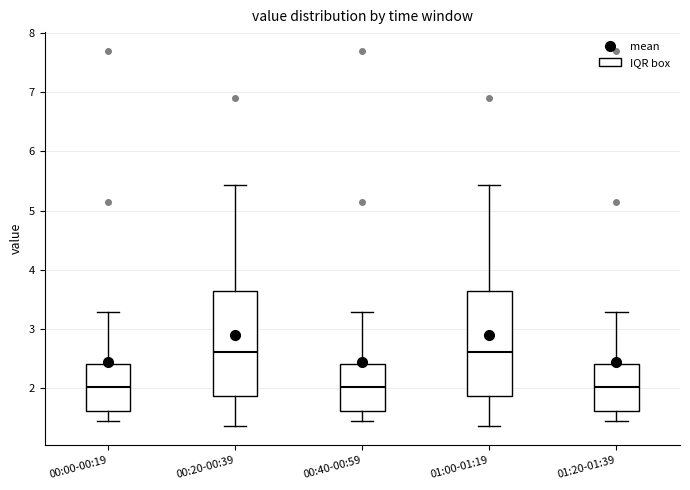

Reading left to right, read every box against the y-axis: the position of its median line, the range the box covers, and the ends of its whiskers. The values are not printed on the chart, so give them approximately, as read against the axis.

00:00-00:19: median 2.0, box 1.6 to 2.4, whiskers 1.5 to 3.3
00:20-00:39: median 2.6, box 1.9 to 3.6, whiskers 1.4 to 5.4
00:40-00:59: median 2.0, box 1.6 to 2.4, whiskers 1.5 to 3.3
01:00-01:19: median 2.6, box 1.9 to 3.6, whiskers 1.4 to 5.4
01:20-01:39: median 2.0, box 1.6 to 2.4, whiskers 1.5 to 3.3